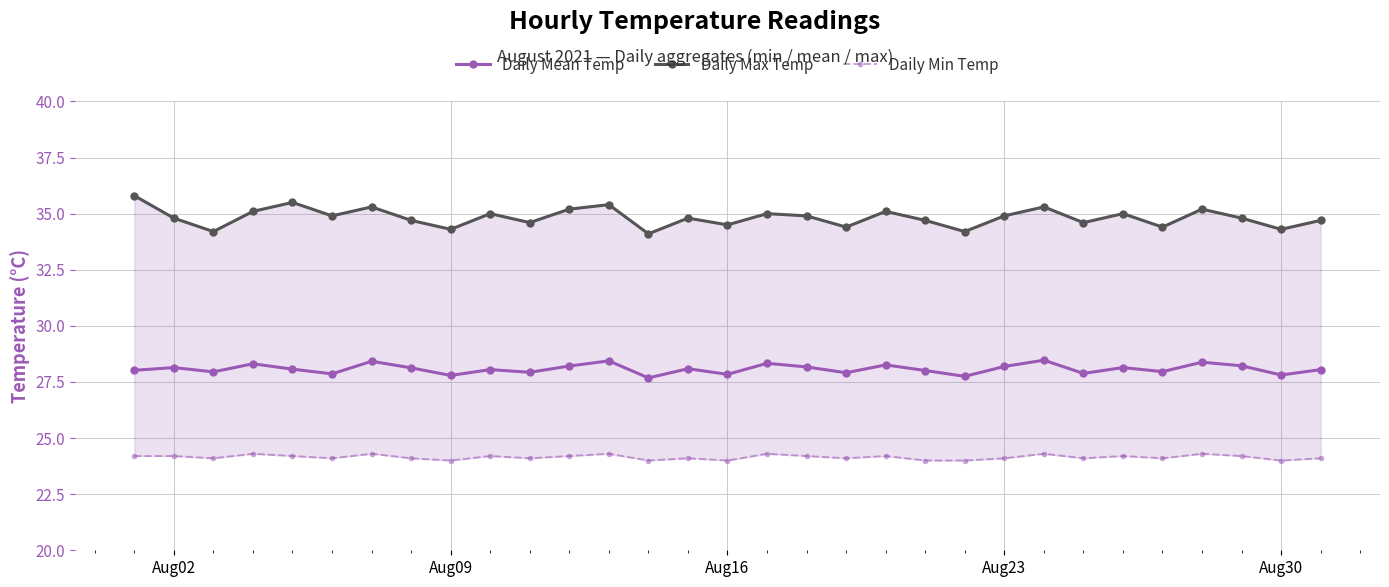

What is the maximum value for Daily Max Temp?

35.8